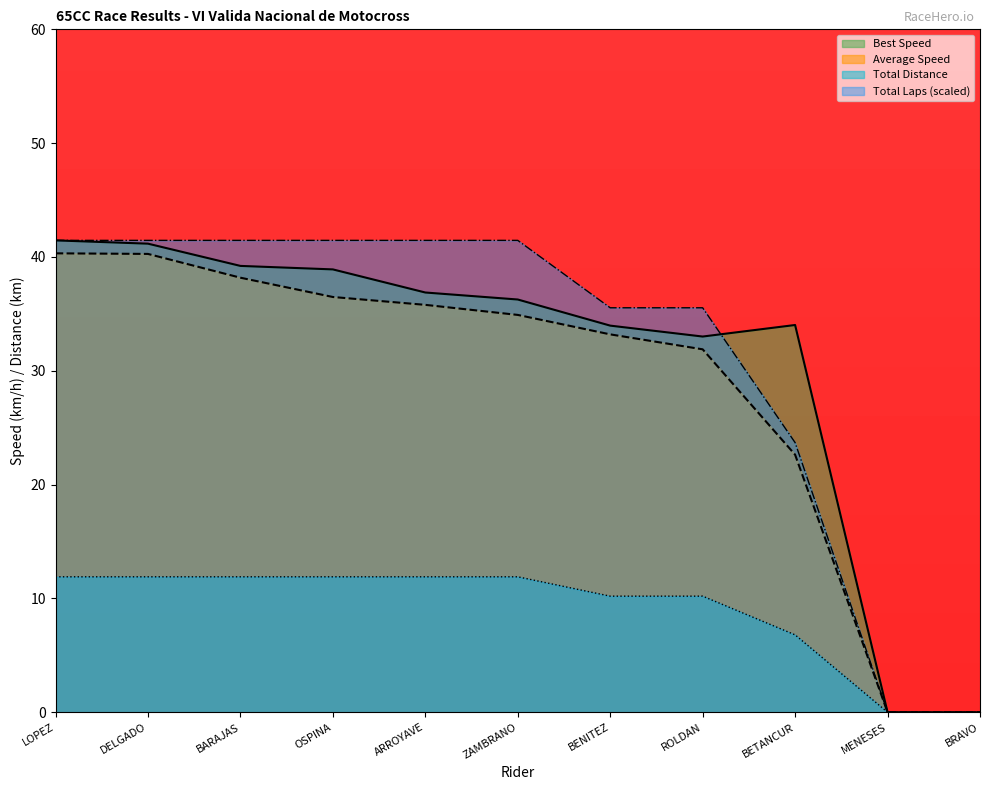

What is the value of the Best Speed point at the 9th from the left?

34.0